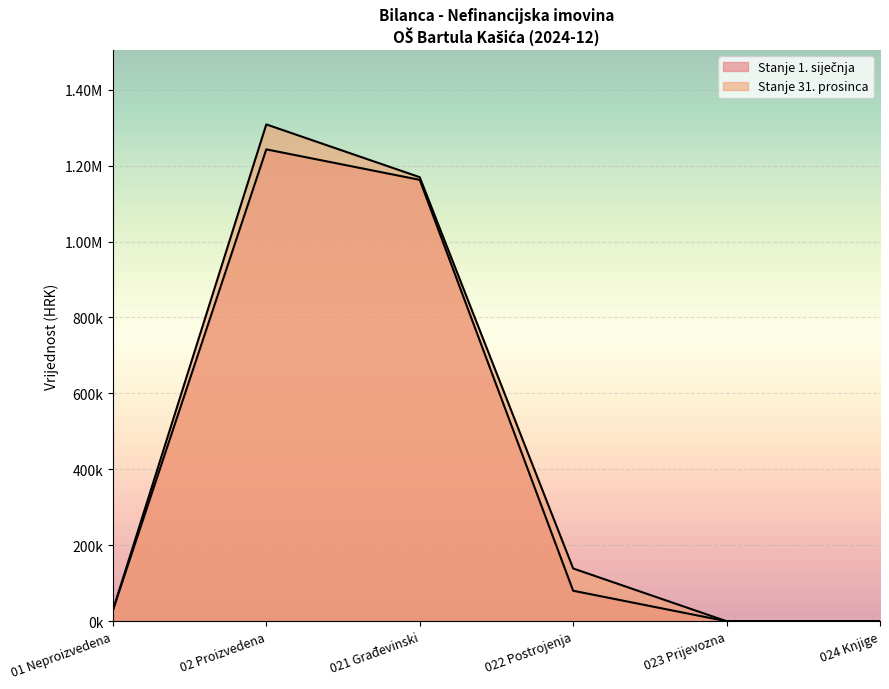

Between 022 Postrojenja and 024 Knjige, which series saw the biggest shift?

Stanje 31. prosinca